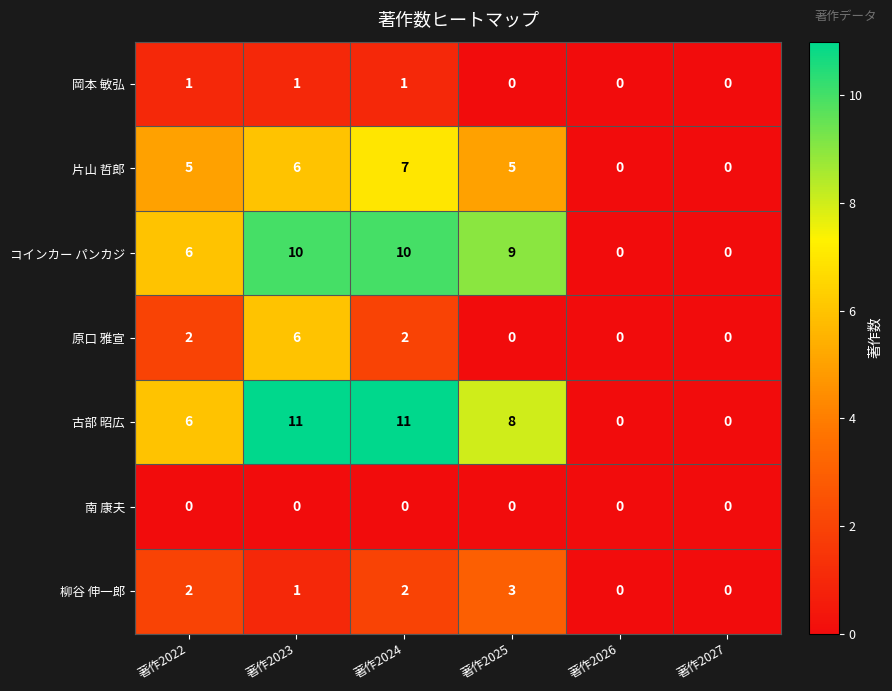

Is it true that 古部 昭広 equals 2 at 著作2023?

False